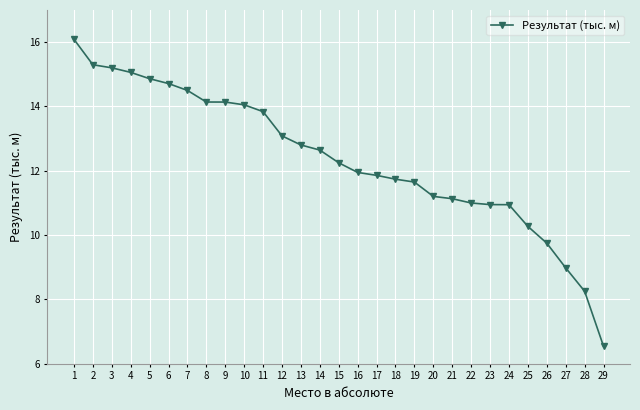

What is the approximate value at 1?

16.1